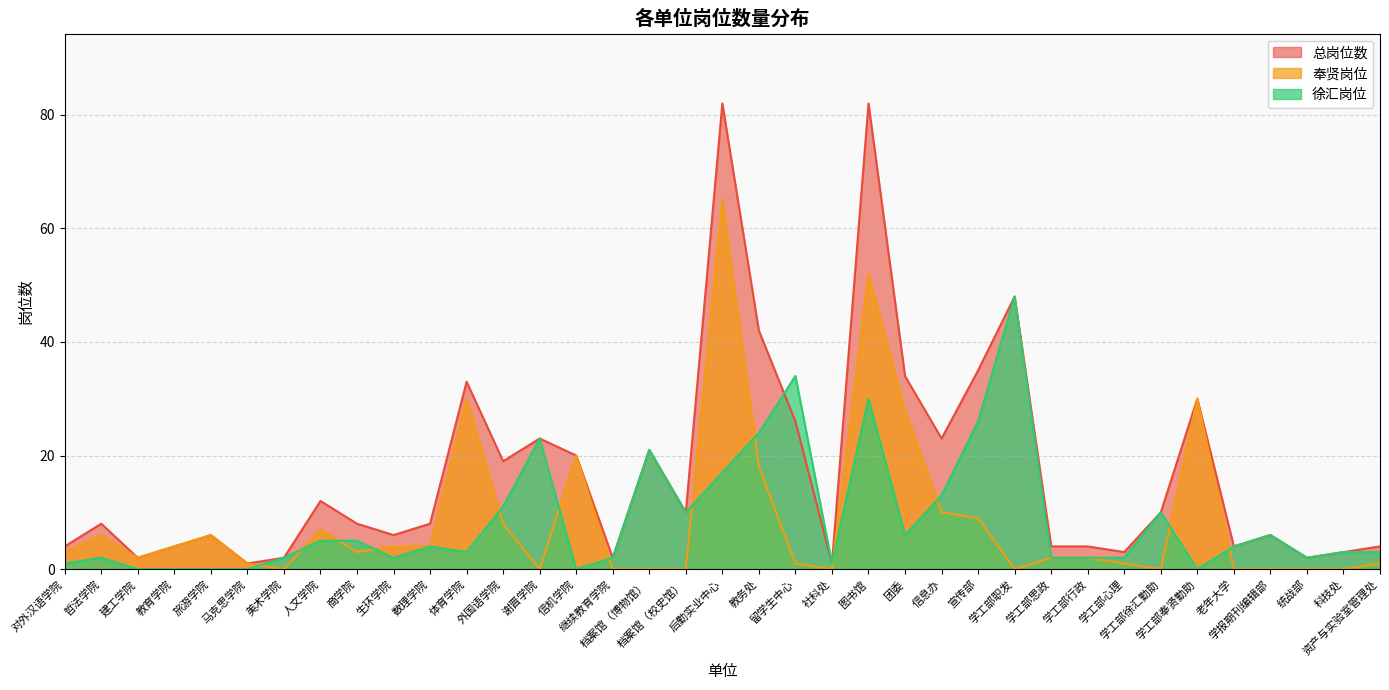

Which series changed the most between 学工部奉贤勤助 and 资产与实验室管理处?

奉贤岗位